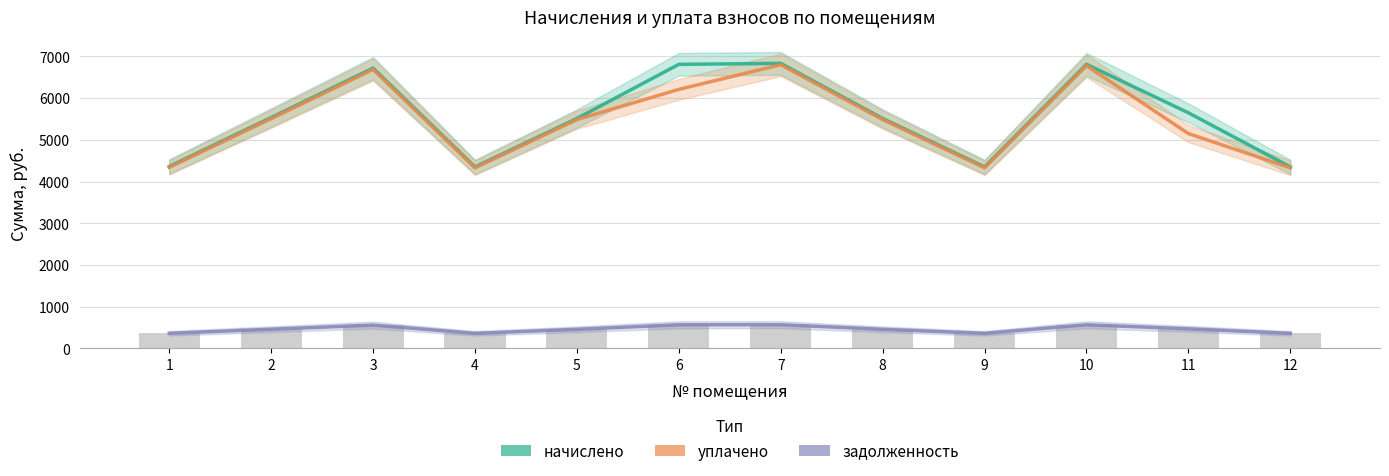

Reading left to right, what are all the values shown in this chart?

начислено: 1=4361.6	2=5534.5	3=6718.9	4=4350.2	5=5511.8	6=6810.0	7=6832.8	8=5511.8	9=4350.2	10=6810.0	11=5648.4	12=4350.2
уплачено: 1=4340.6	2=5507.8	3=6686.5	4=4329.2	5=5485.2	6=6209.6	7=6799.8	8=5485.2	9=4329.2	10=6777.1	11=5150.4	12=4329.2
задолженность: 1=363.5	2=461.2	3=559.9	4=362.5	5=459.3	6=567.5	7=569.4	8=459.3	9=362.5	10=567.5	11=470.7	12=362.5